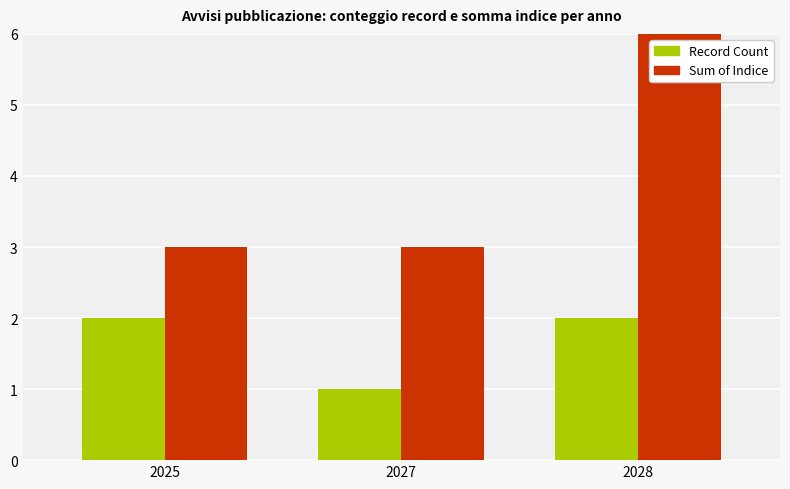

Which category has the highest value in the Record Count series?

2025